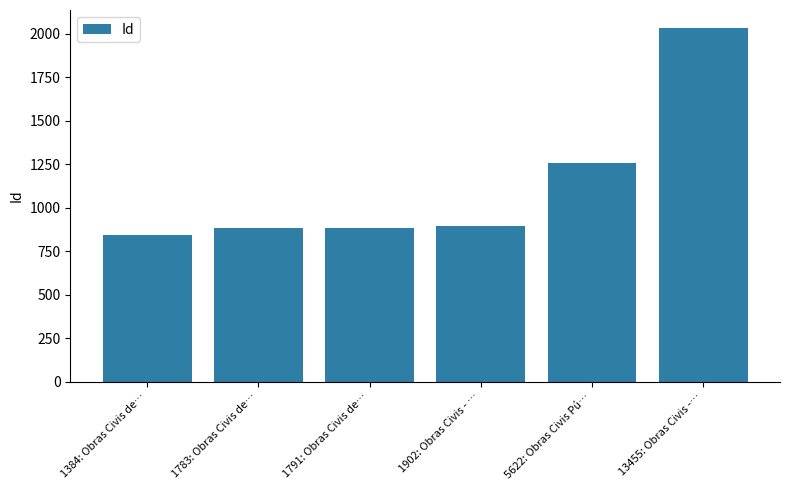

How many bars are there in total?

6